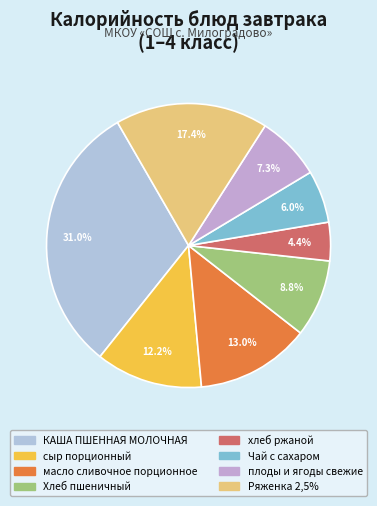

How many slices are in this pie chart?

8